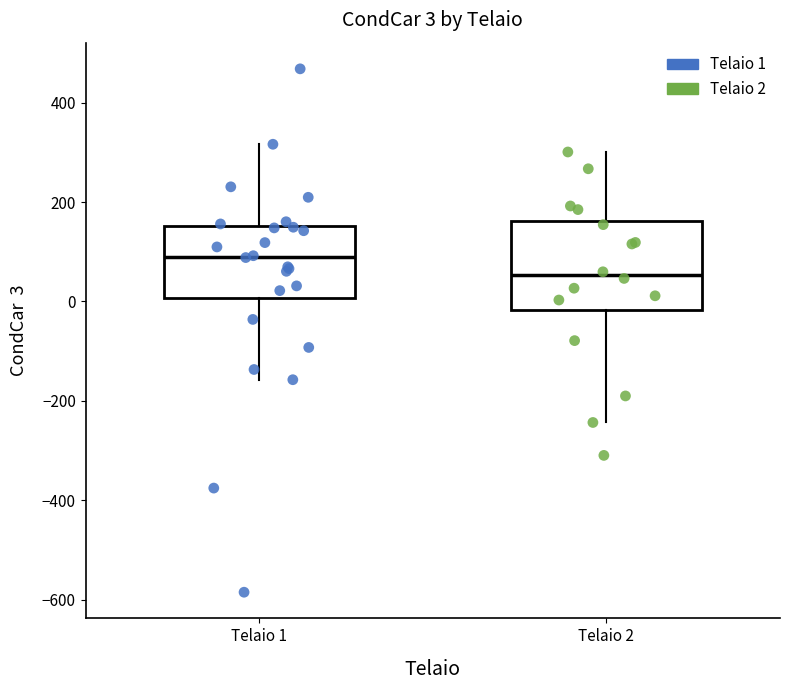

Which box has the highest median line?

Telaio 1